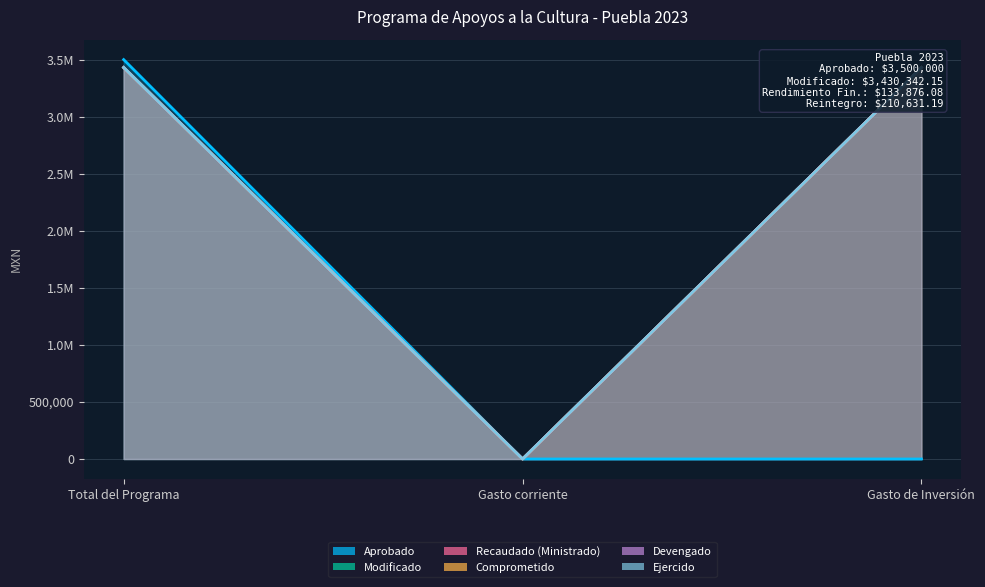

Where does the Ejercido series first go above 3430342?

Total del Programa